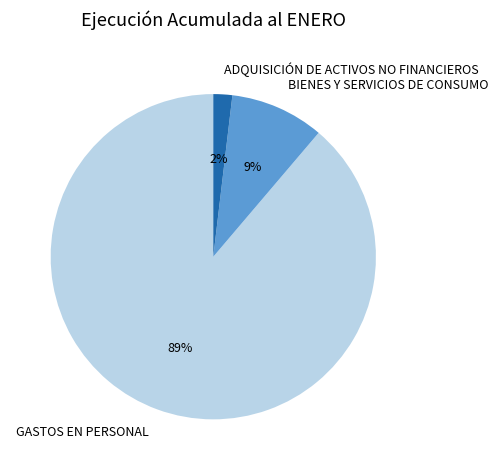

How many segments does this pie chart have?

3